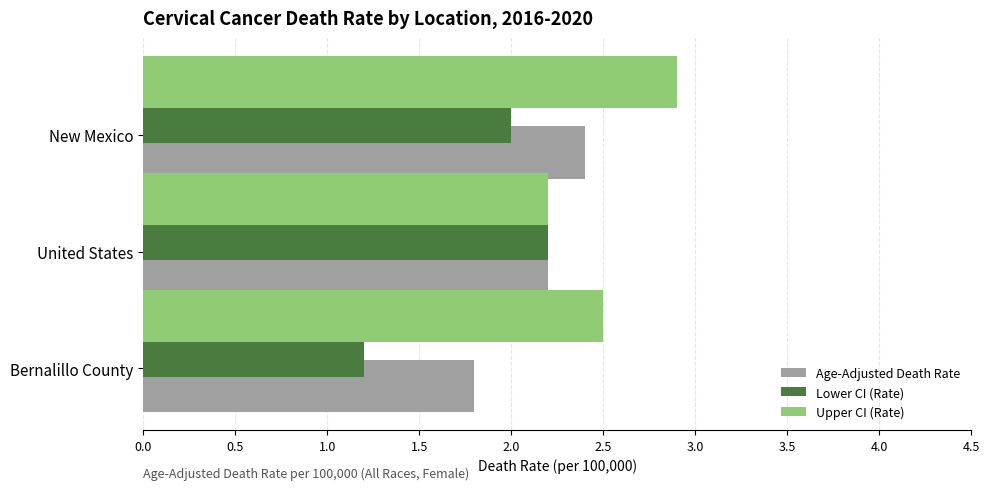

Which category has the lowest value across all series?

Bernalillo County